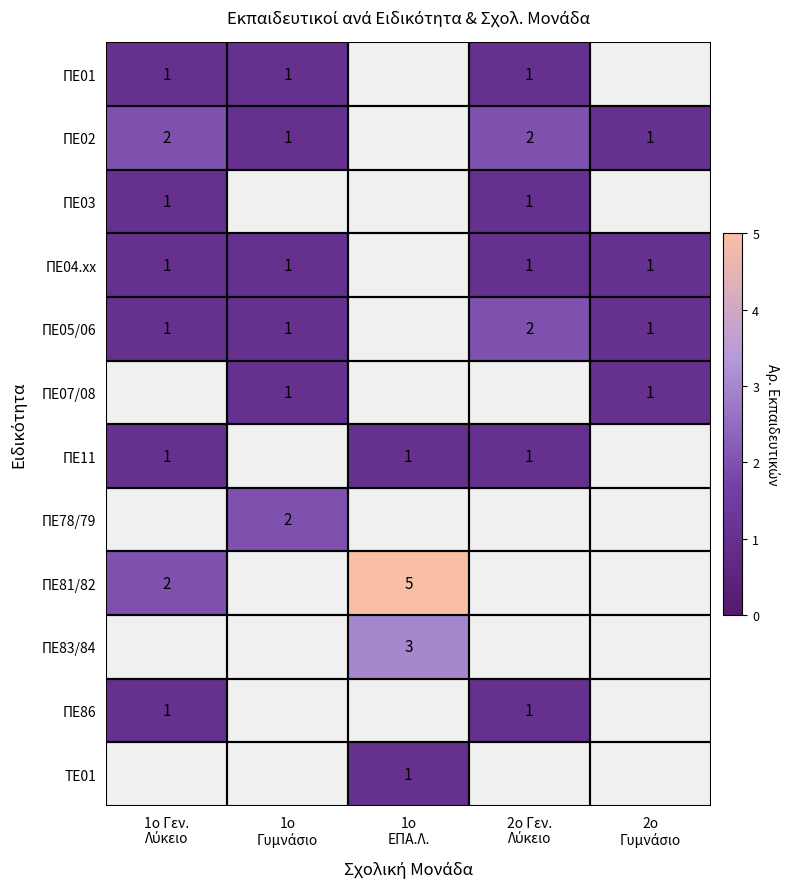

How many positive values does the ΠΕ04.xx series have?

4